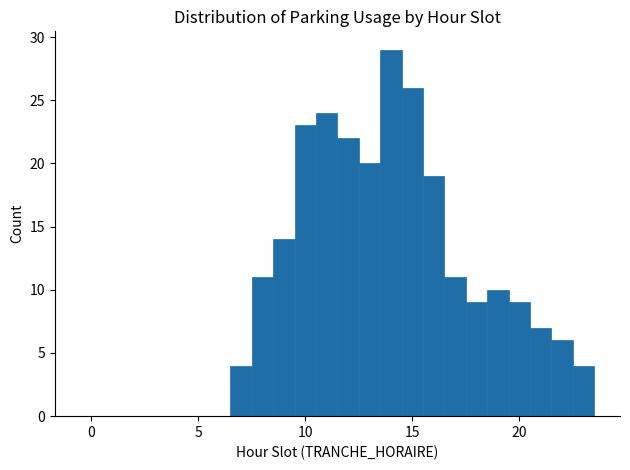

Read against the x-axis, roughly where is the centre of the tallest bar?

14.0